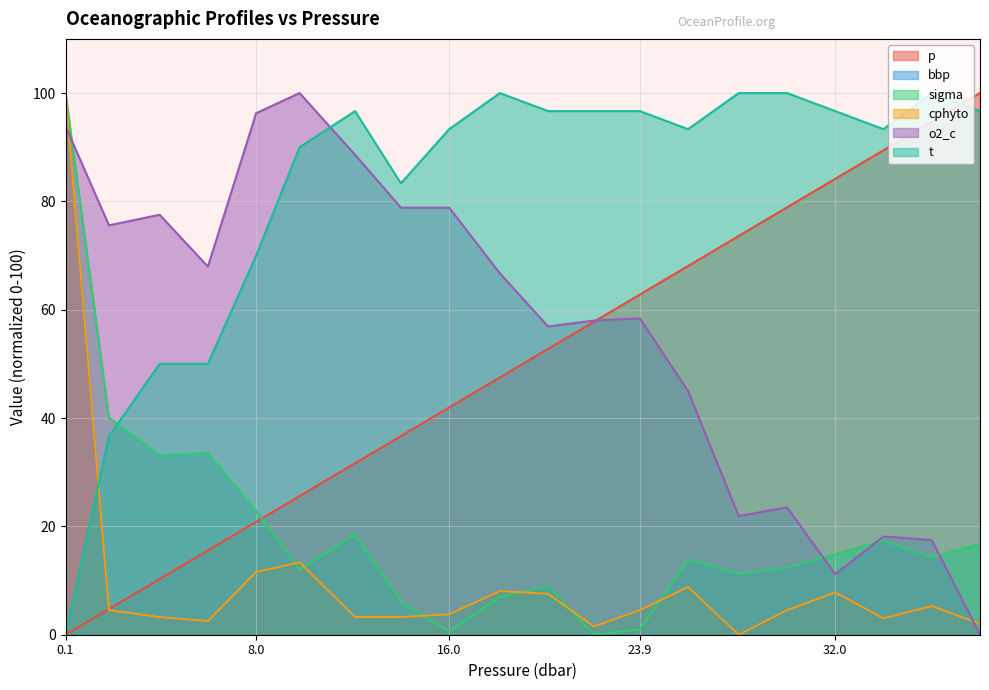

Rank the series by their maximum value, from lowest to highest.

p, bbp, sigma, cphyto, o2_c, t